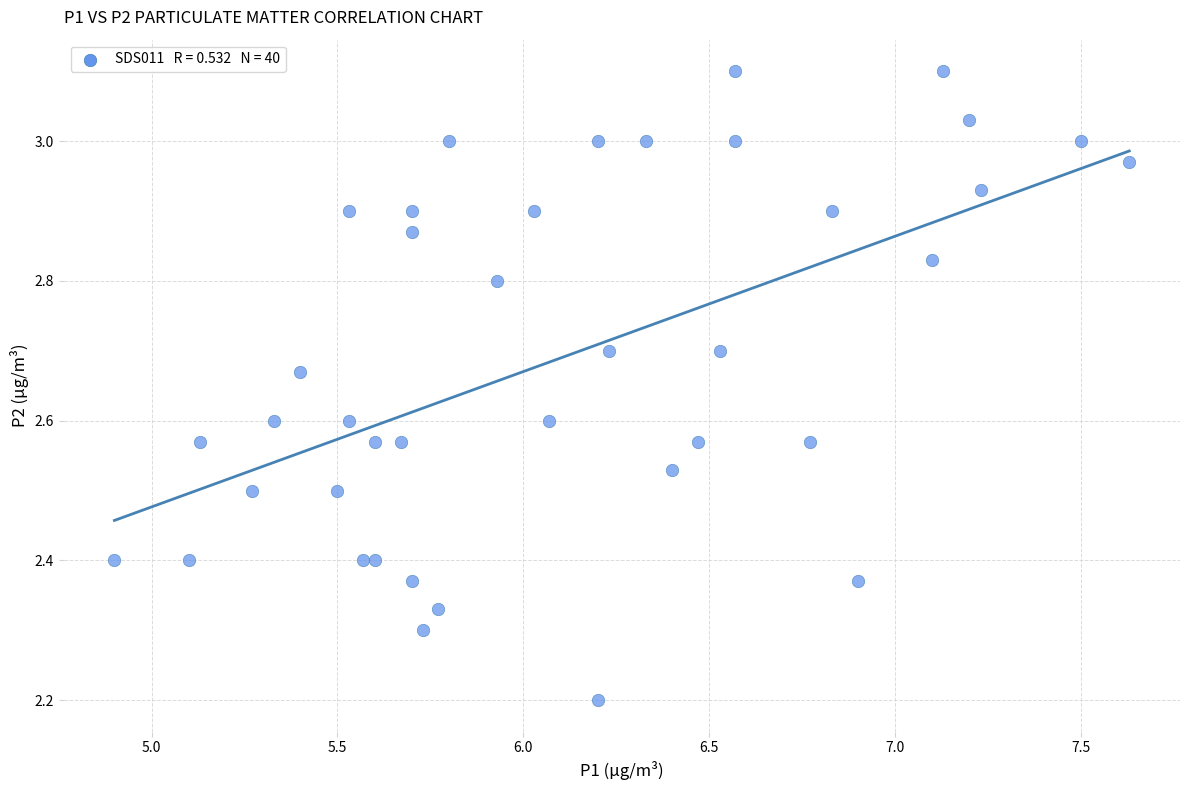

What Y value in the scatter plot is closest to 2?

2.2